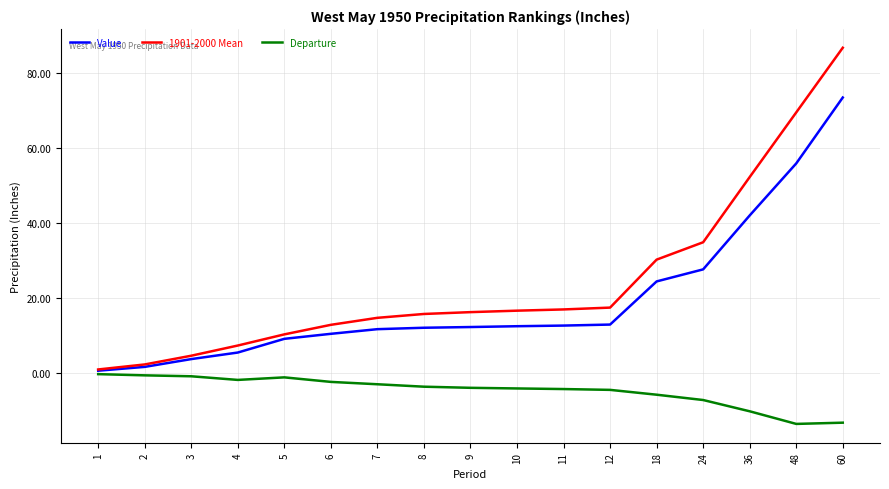

Count the number of data series in this chart.

3